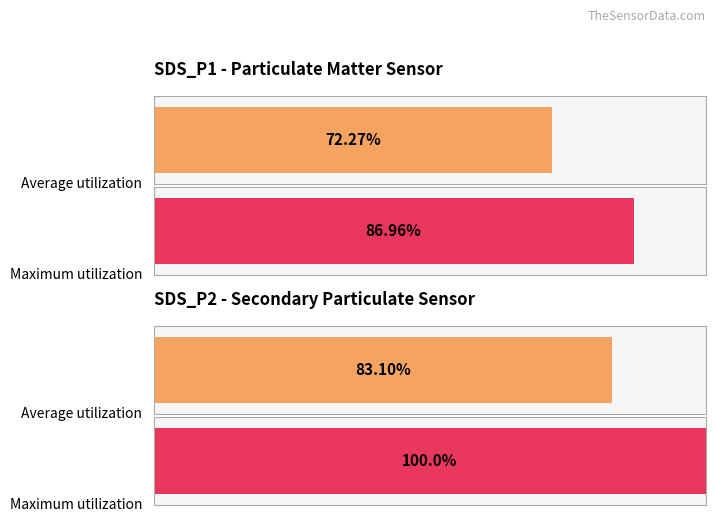

How many groups of bars are there?

2